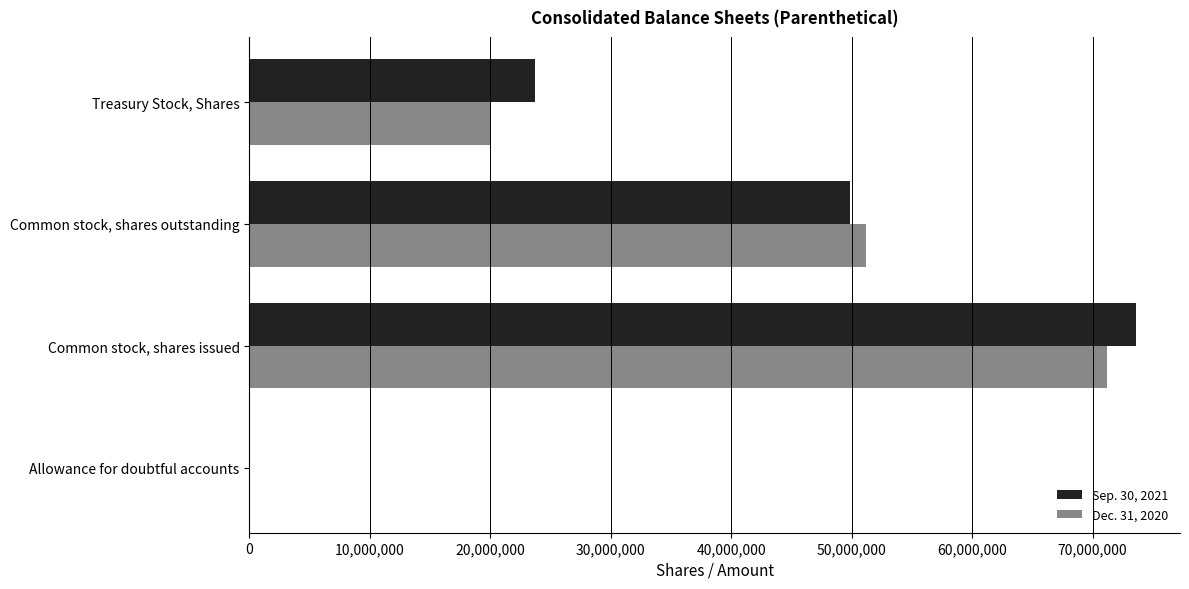

What is the sum of all Sep. 30, 2021 values?

147152816